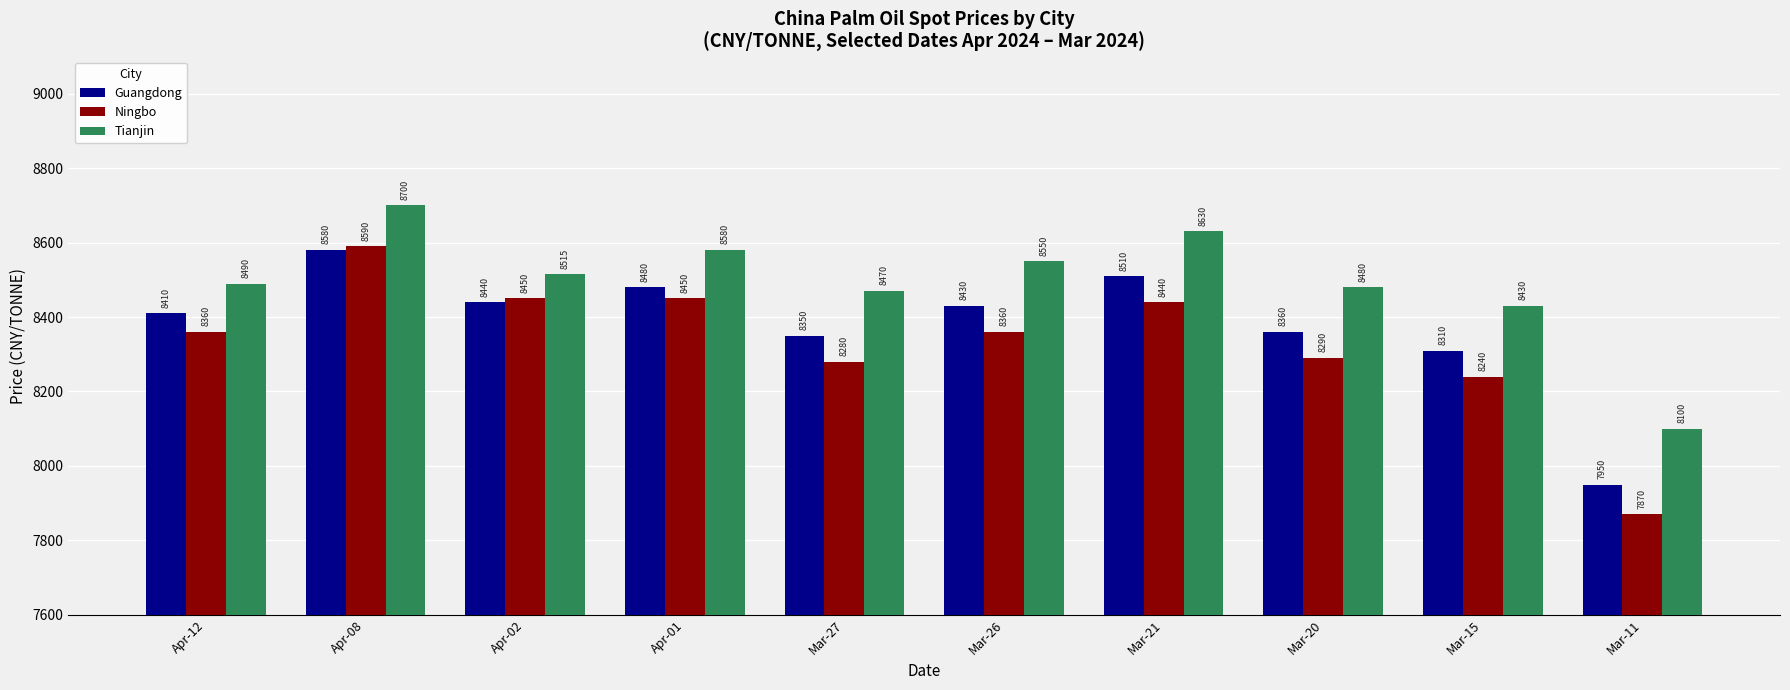

What is the maximum value shown in the chart?

8700